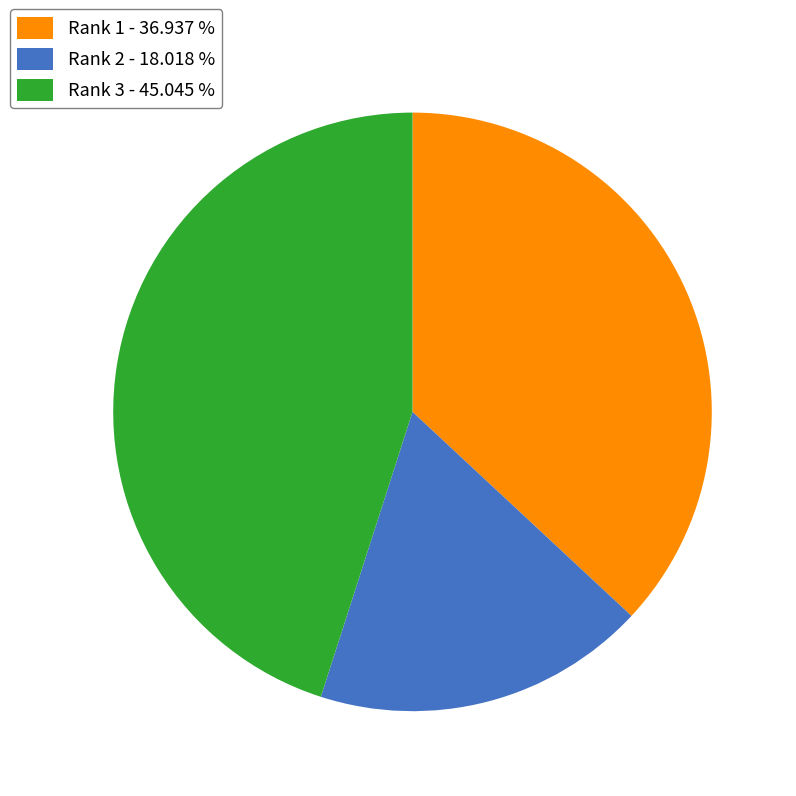

Combined, do Rank 2 - 18.018 % and Rank 1 - 36.937 % account for over 50%?

Yes